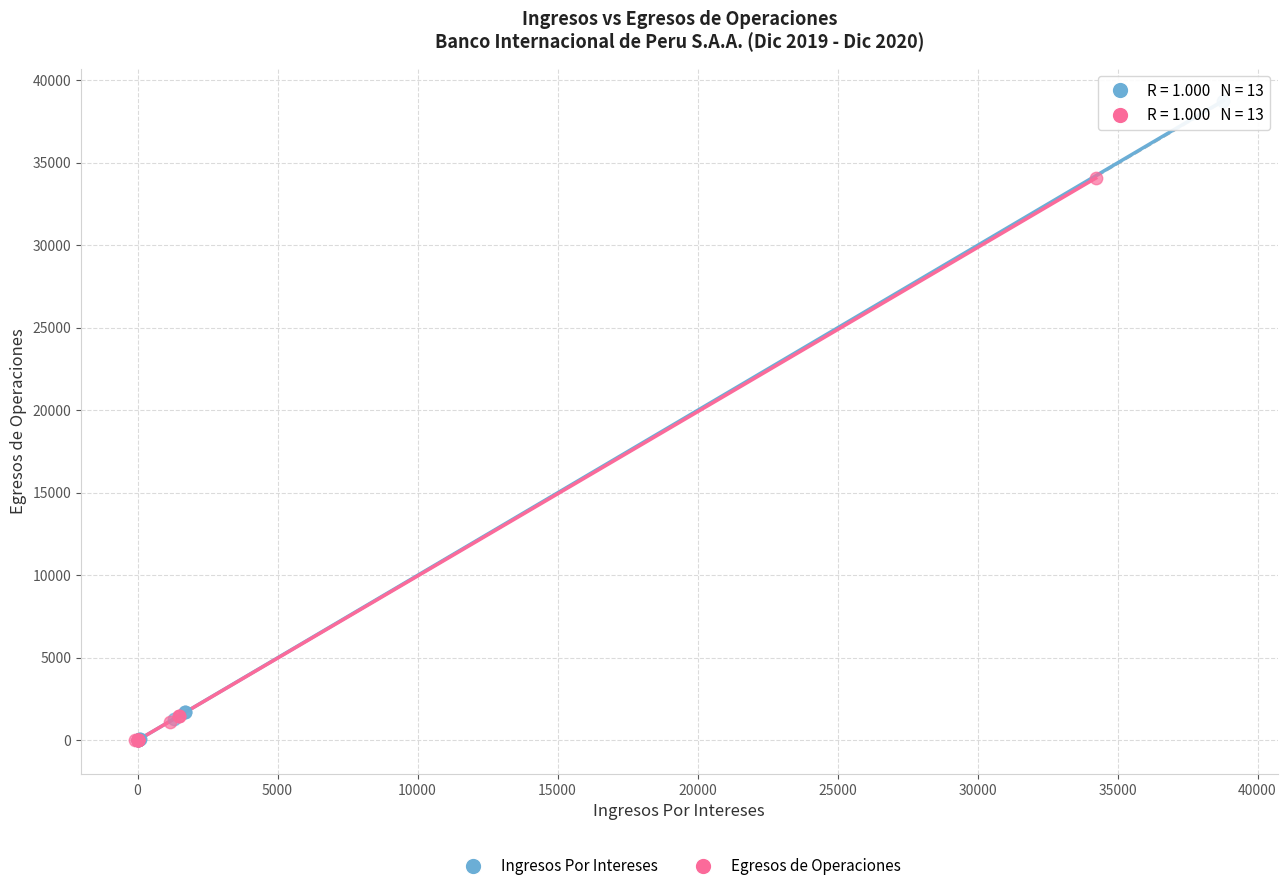

Which series contains the highest Y value?

Ingresos Por Intereses